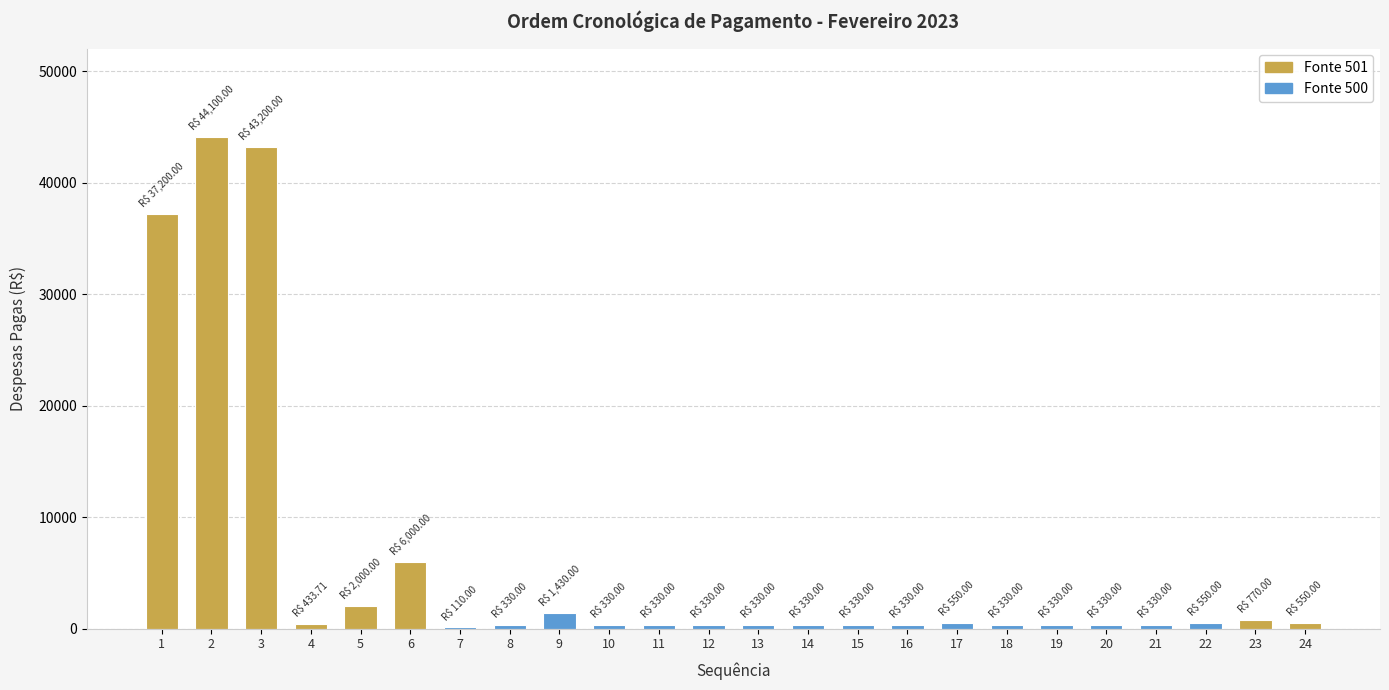

Is it true that the value at 1 is 37200.0?

True